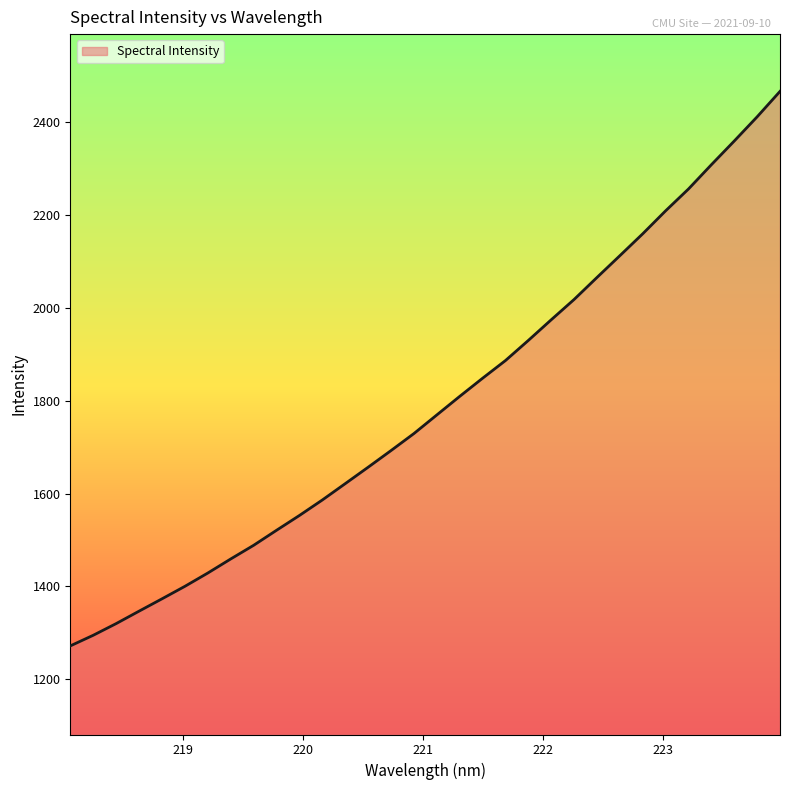

How many series are shown in this chart?

1